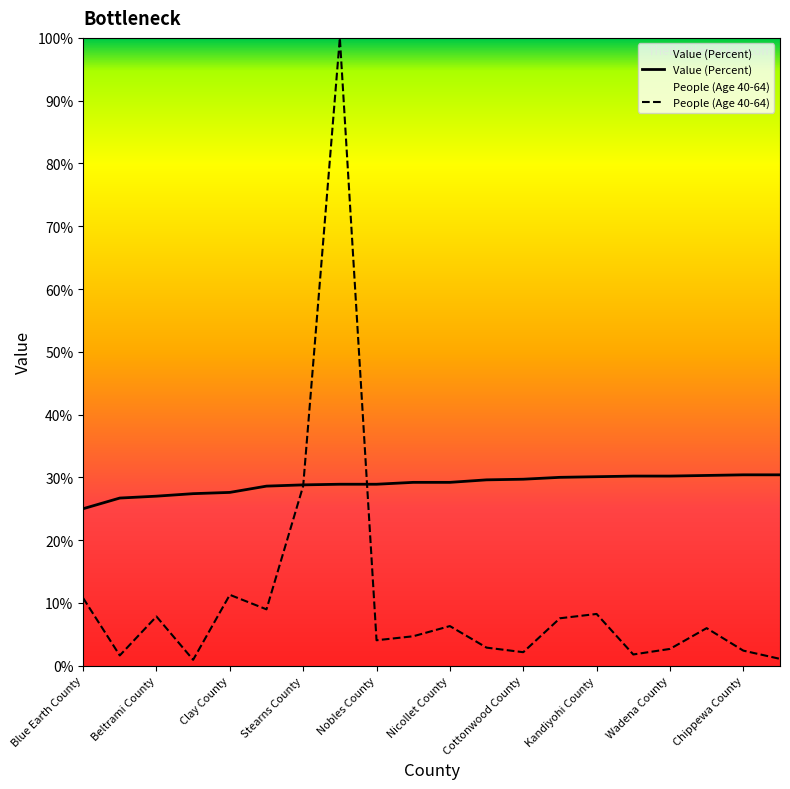

True or false: People (Age 40-64) has a value of 10.9 at 13.

False